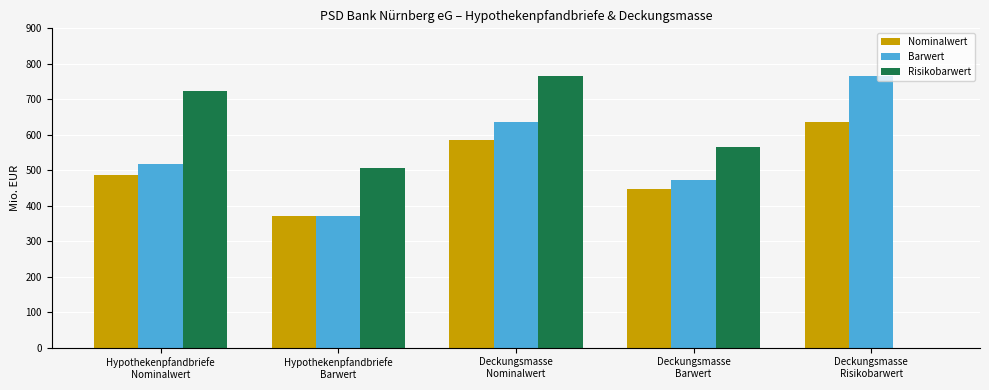

Between Hypothekenpfandbriefe
Barwert and Deckungsmasse
Risikobarwert, which series saw the biggest shift?

Risikobarwert